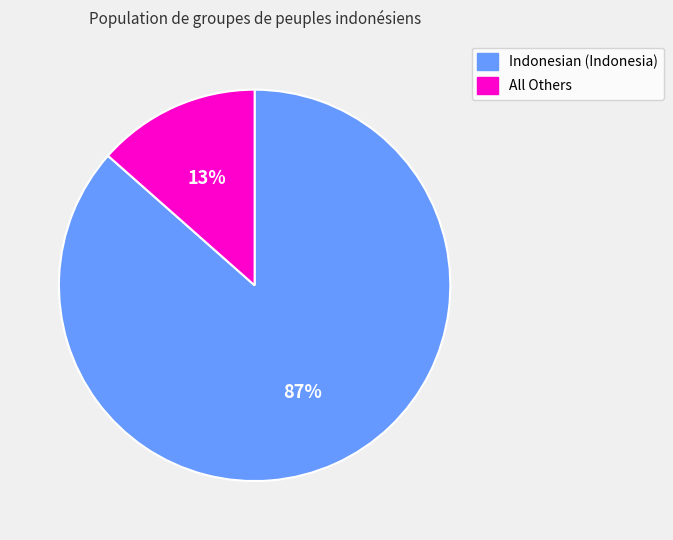

Which has a higher value, All Others or Indonesian (Indonesia)?

Indonesian (Indonesia)